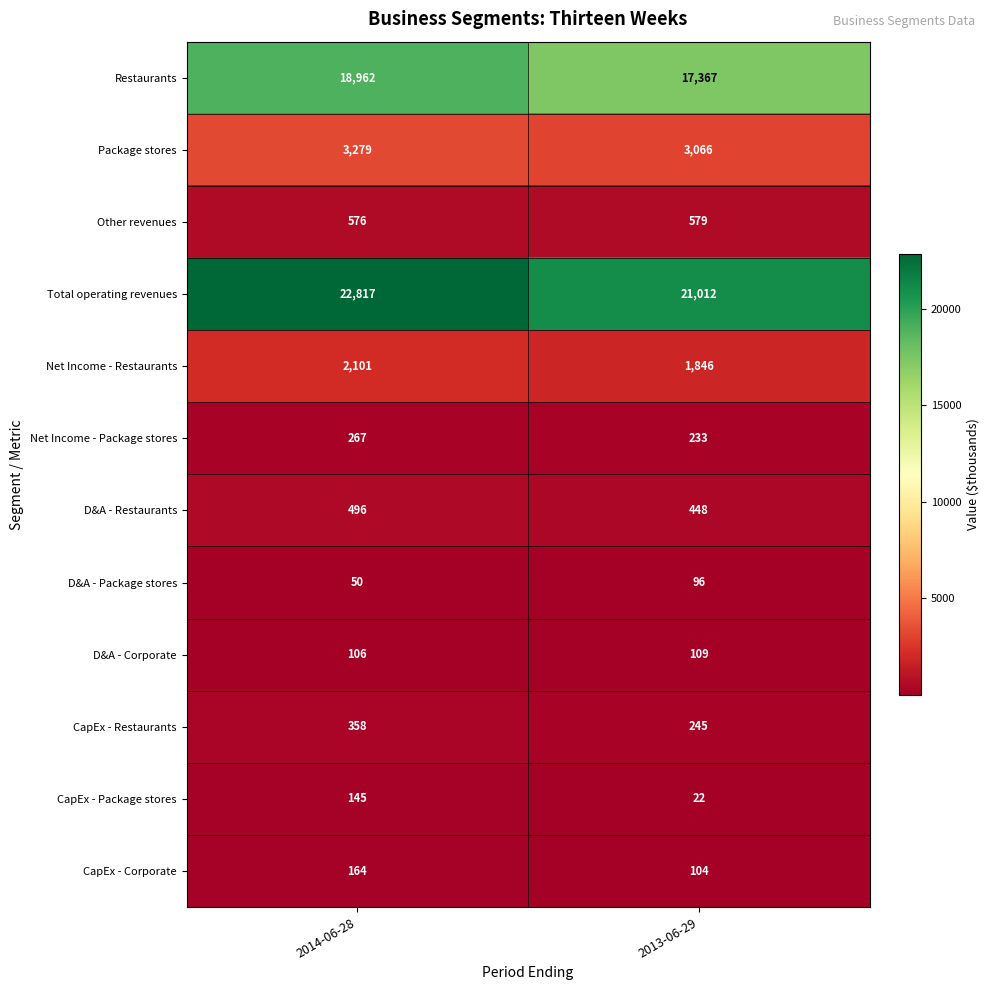

Which series has the largest total across all categories?

Total operating revenues